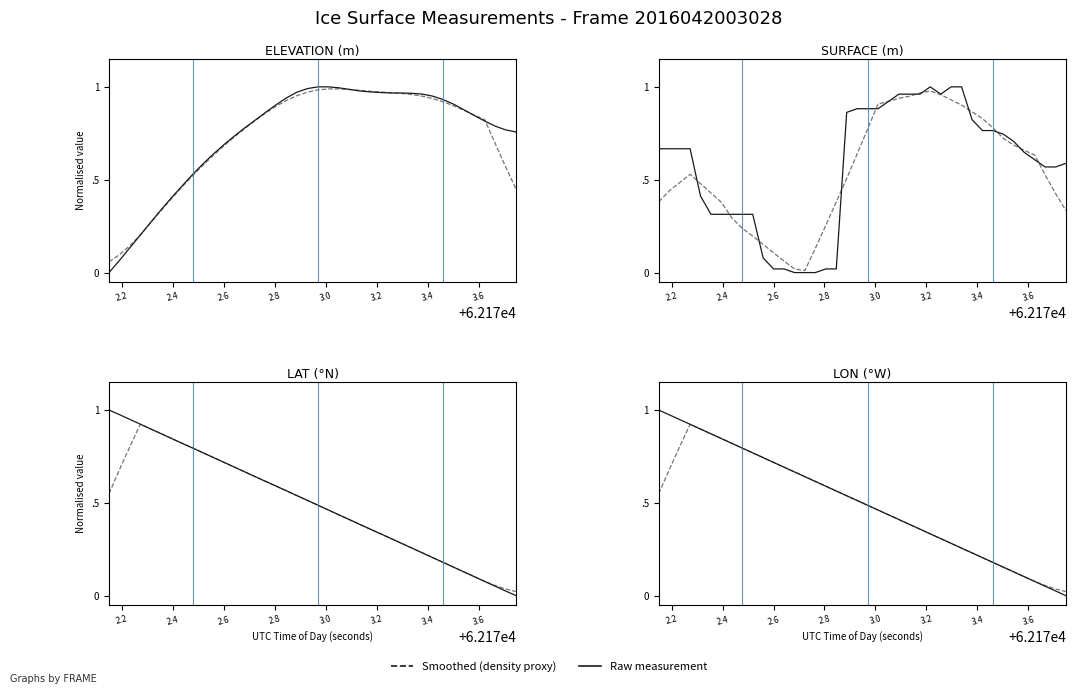

Rank the series by their maximum value, from lowest to highest.

ELEVATION, SURFACE, LAT, LON